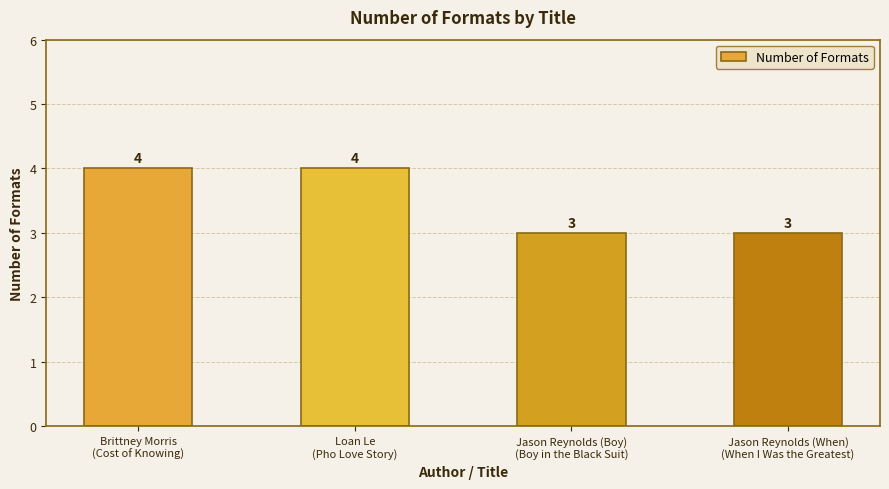

The chart shows a value of 3 at Jason Reynolds (When)
(When I Was the Greatest). True or false?

True